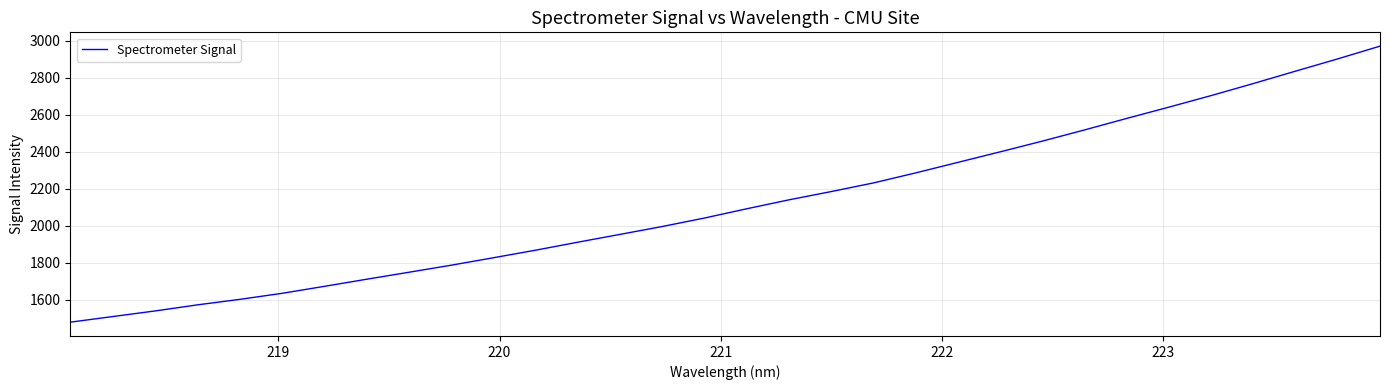

What is the difference between the maximum and minimum values?

1490.8